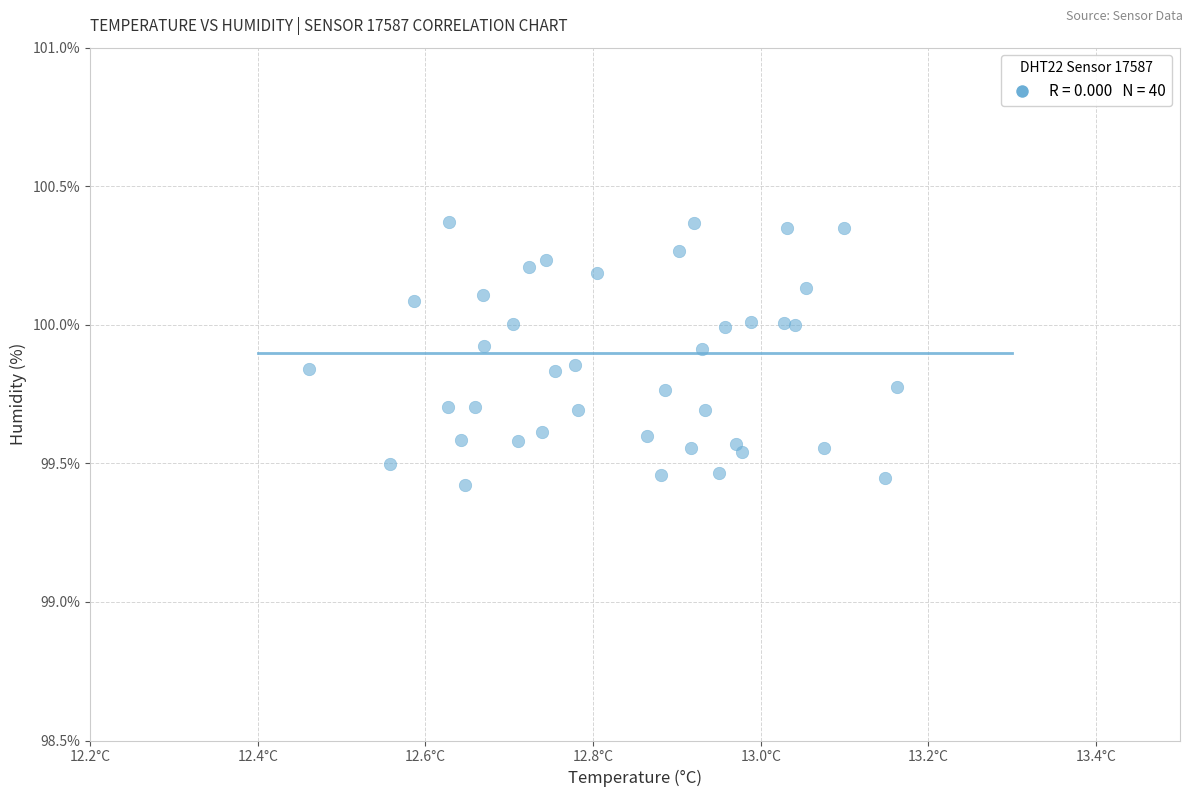

What is the range of Y values (max minus min)?

0.9